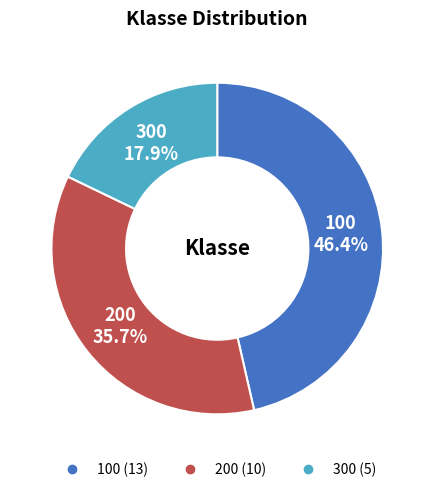

How many segments does this pie chart have?

3